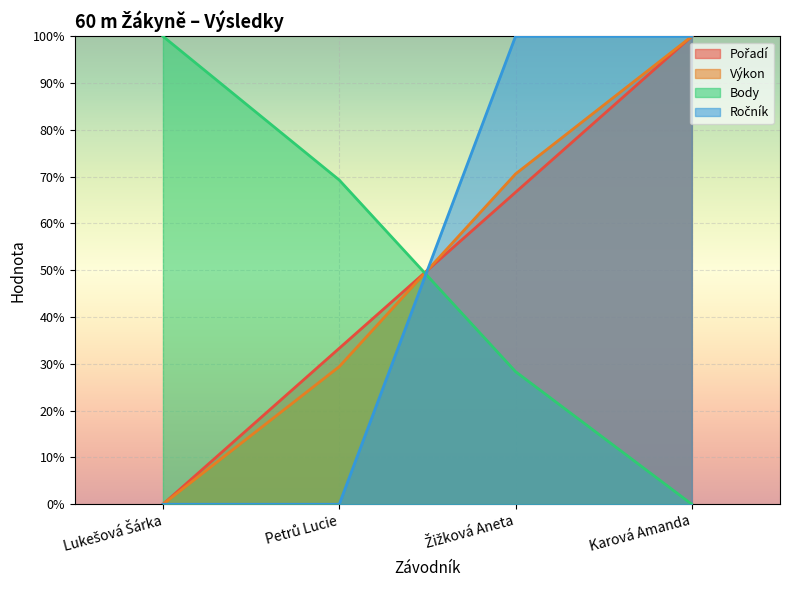

Count the number of data series in this chart.

4